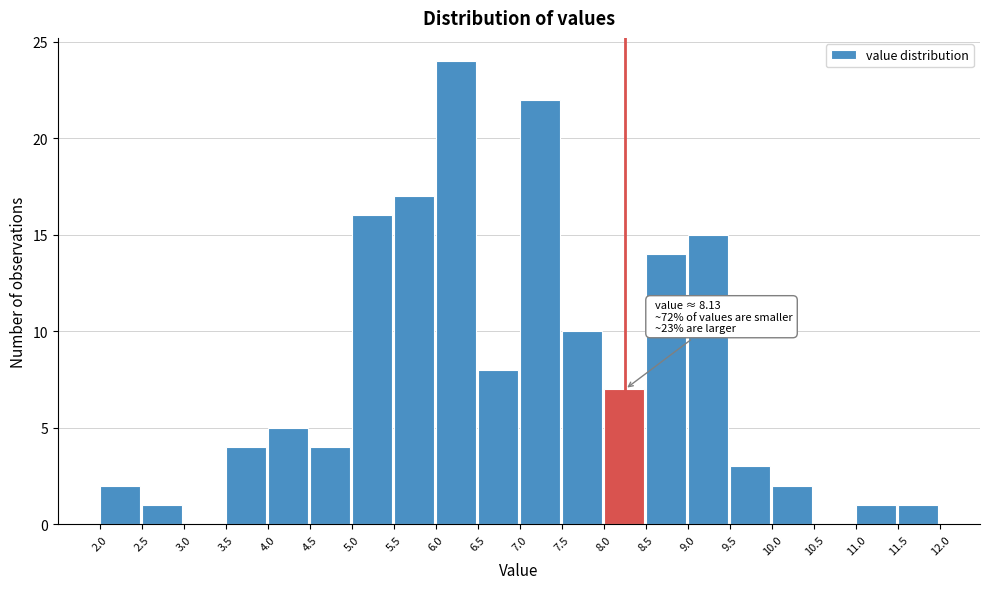

Which range on the x-axis has the tallest bar?

6.0 to 6.5